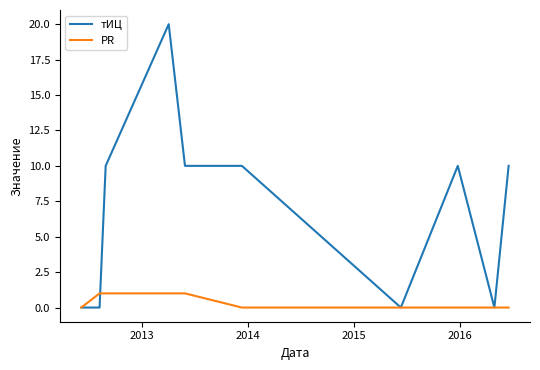

How many lines are shown in the chart?

2